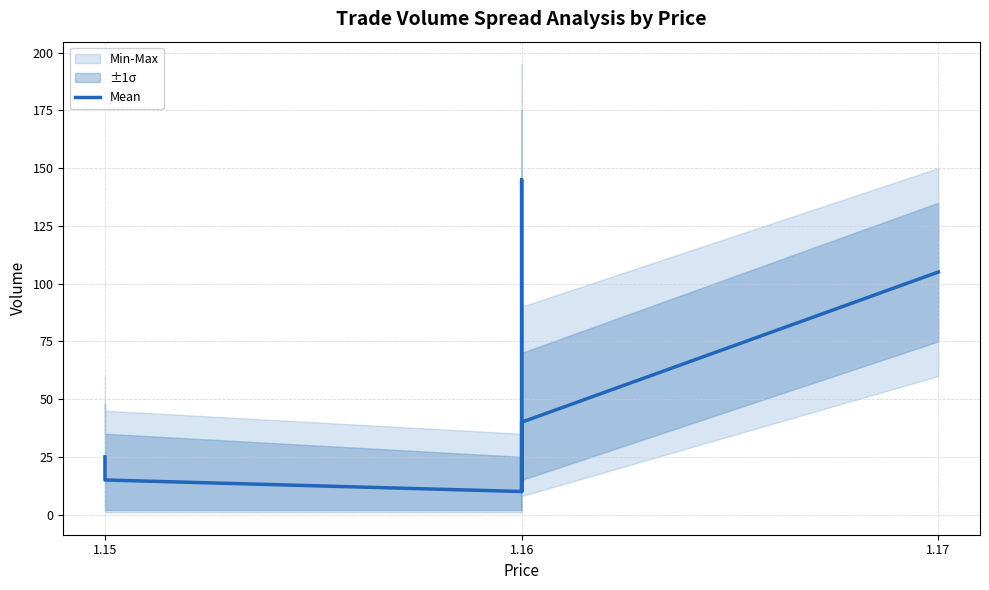

True or false: the data has more than 2 interior local peaks.

False